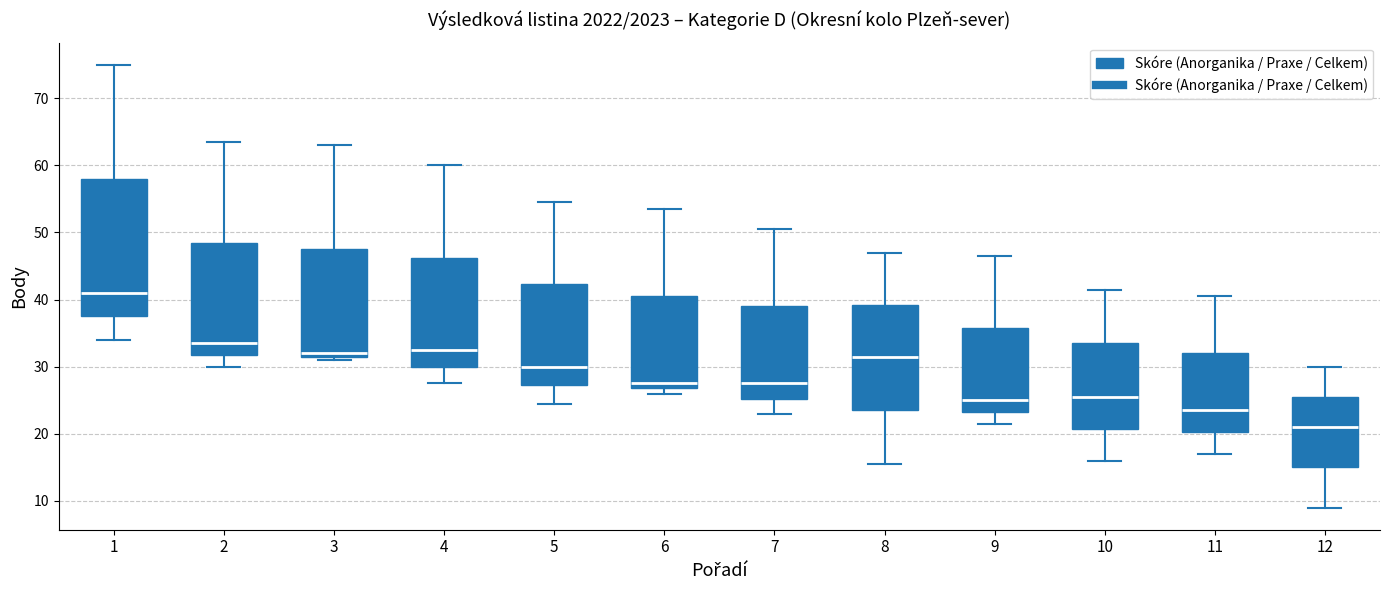

Reading left to right, transcribe this box plot: for each box, give where its median line is, the range the box spans, and where its two whiskers end, as read against the y-axis. The values are not printed on the chart, so give them approximately, as read against the axis.

1: median 41, box 38 to 58, whiskers 34 to 75
2: median 34, box 32 to 49, whiskers 30 to 64
3: median 32 (just above the box's lower edge), box 32 to 48, whiskers 31 to 63
4: median 33, box 30 to 46, whiskers 28 to 60
5: median 30, box 27 to 42, whiskers 25 to 55
6: median 28, box 27 to 41, whiskers 26 to 54
7: median 28, box 25 to 39, whiskers 23 to 51
8: median 32, box 24 to 39, whiskers 16 to 47
9: median 25, box 23 to 36, whiskers 22 to 47
10: median 26, box 21 to 34, whiskers 16 to 42
11: median 24, box 20 to 32, whiskers 17 to 41
12: median 21, box 15 to 26, whiskers 9 to 30